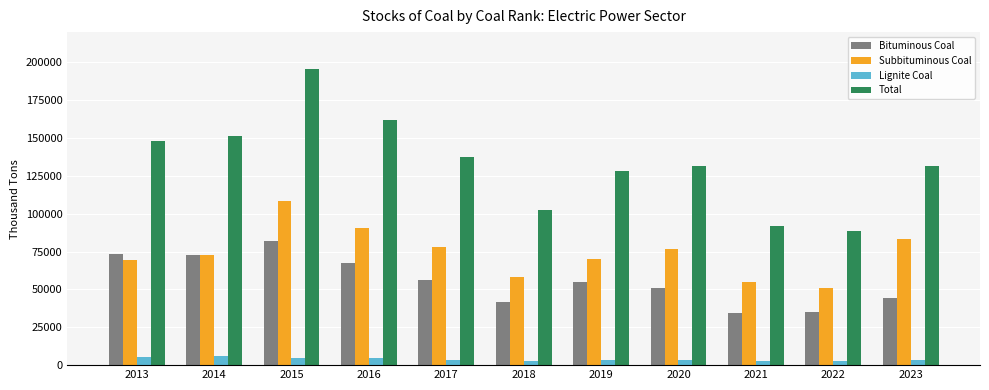

At which category is the sum across all series the highest?

2015